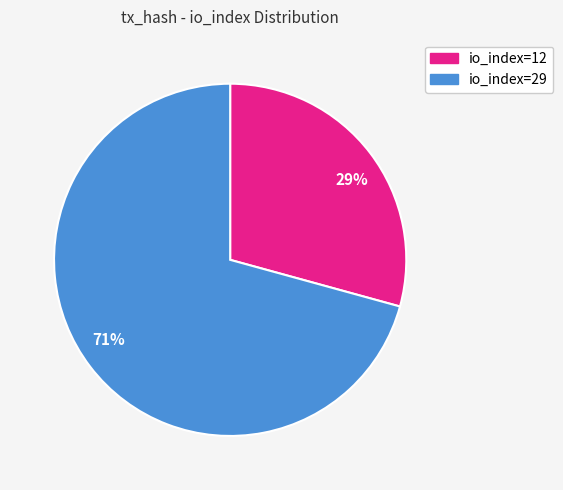

Between io_index=12 and io_index=29, which is larger?

io_index=29